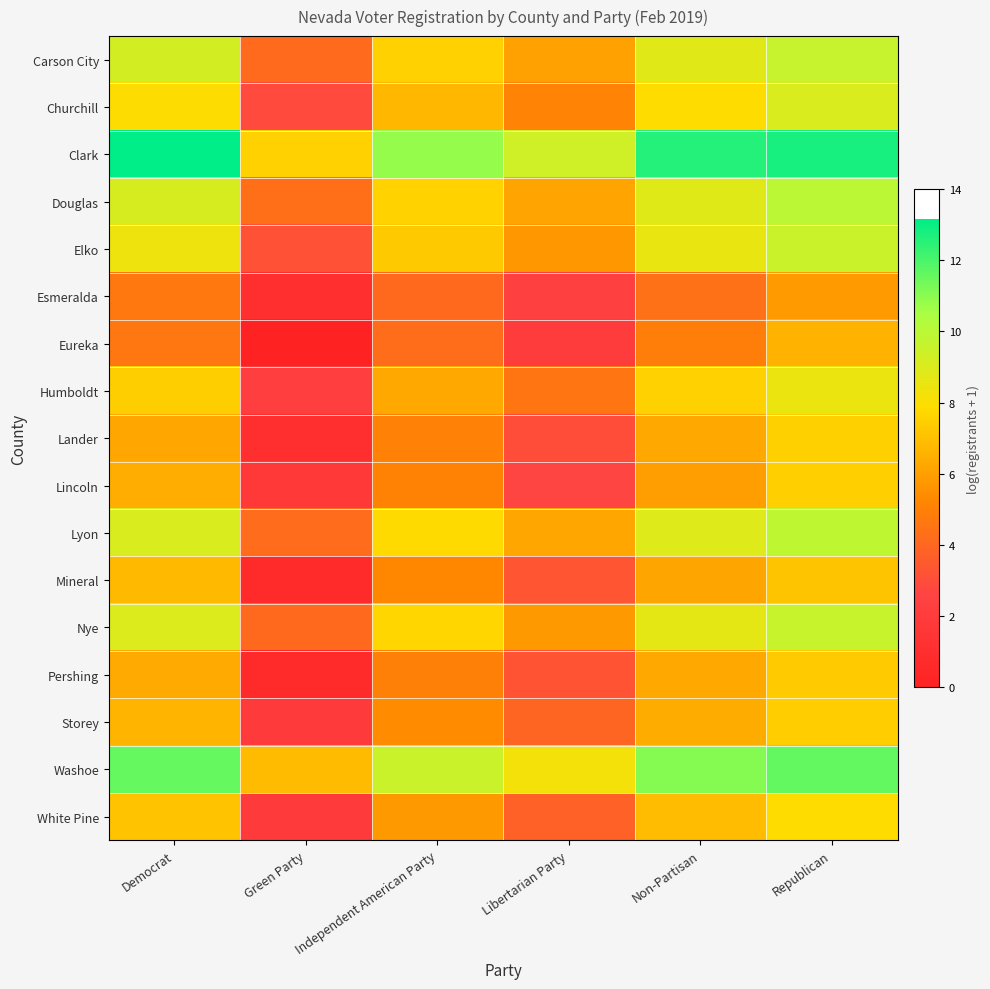

Which category has the highest value across all series?

Democrat